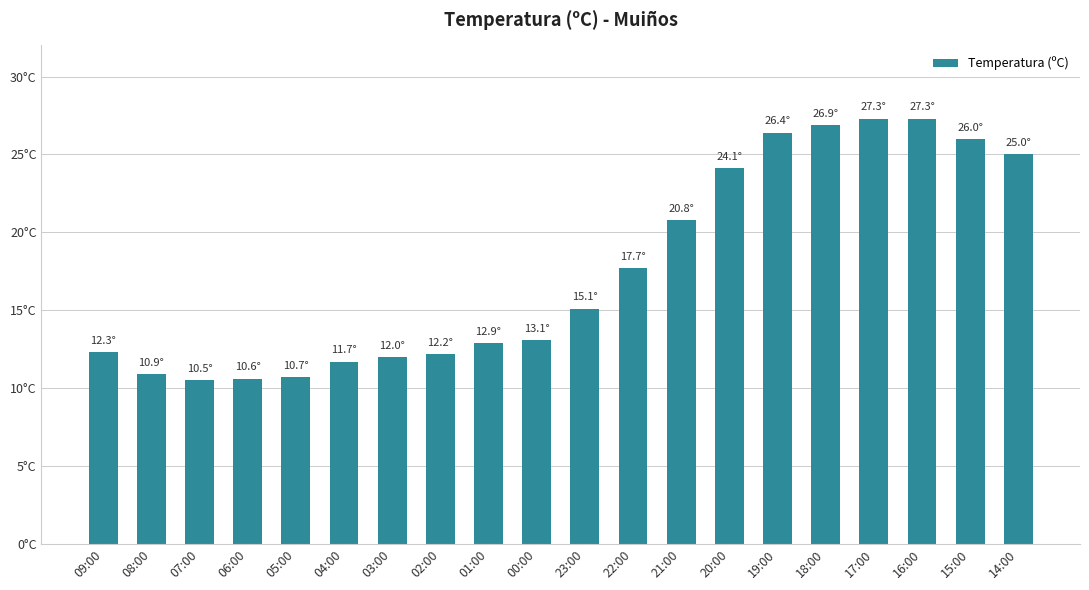

What is the smallest value displayed?

10.5